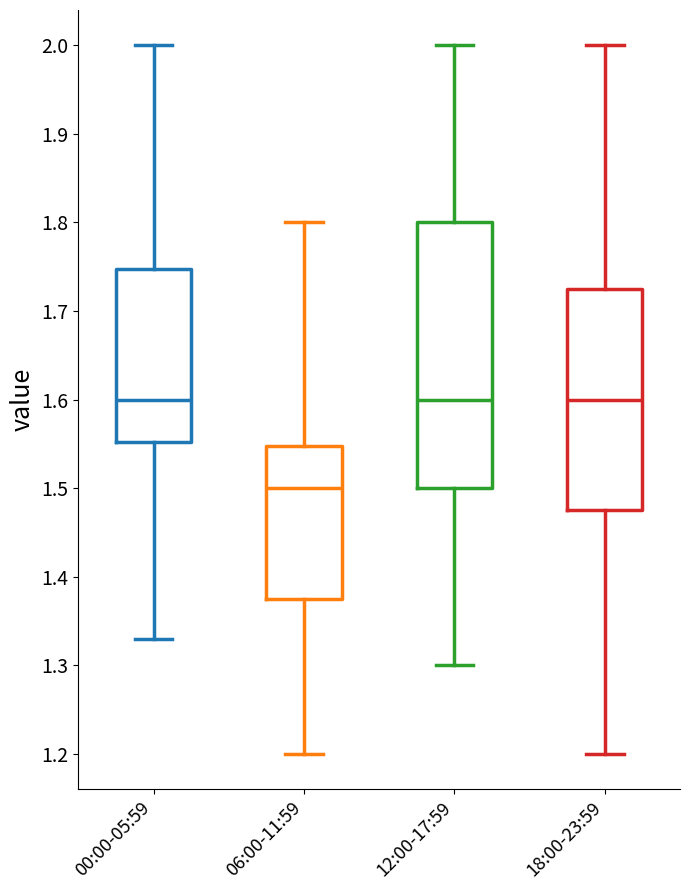

Reading left to right, transcribe this box plot: for each box, give where its median line is, the range the box spans, and where its two whiskers end, as read against the y-axis. The values are not printed on the chart, so give them approximately, as read against the axis.

00:00-05:59: median 1.60, box 1.55 to 1.75, whiskers 1.33 to 2.00
06:00-11:59: median 1.50, box 1.38 to 1.55, whiskers 1.20 to 1.80
12:00-17:59: median 1.60, box 1.50 to 1.80, whiskers 1.30 to 2.00
18:00-23:59: median 1.60, box 1.48 to 1.73, whiskers 1.20 to 2.00